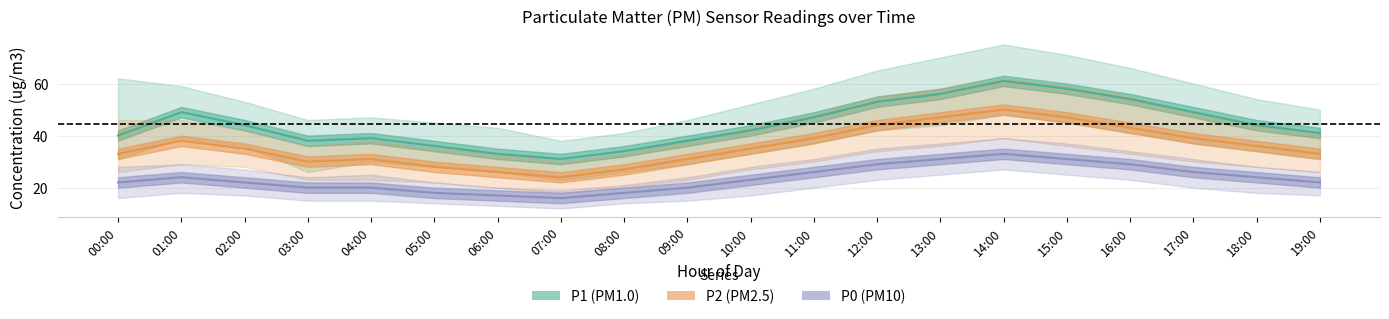

In P1, how many points are higher than both neighbors (excluding endpoints)?

3